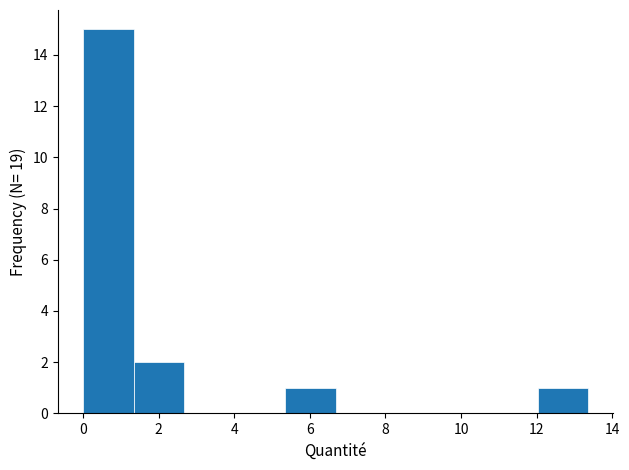

Reading left to right, list every bar in this chart as the range it spans on the x-axis followed by its height. Neither the bar edges nor the heights are printed on the chart, so give them approximately, as read against the axes.

0.0 to 1.4: 15
1.4 to 2.6: 2
2.6 to 4.0: 0
4.0 to 5.4: 0
5.4 to 6.6: 1
6.6 to 8.0: 0
8.0 to 9.4: 0
9.4 to 10.6: 0
10.6 to 12.0: 0
12.0 to 13.4: 1